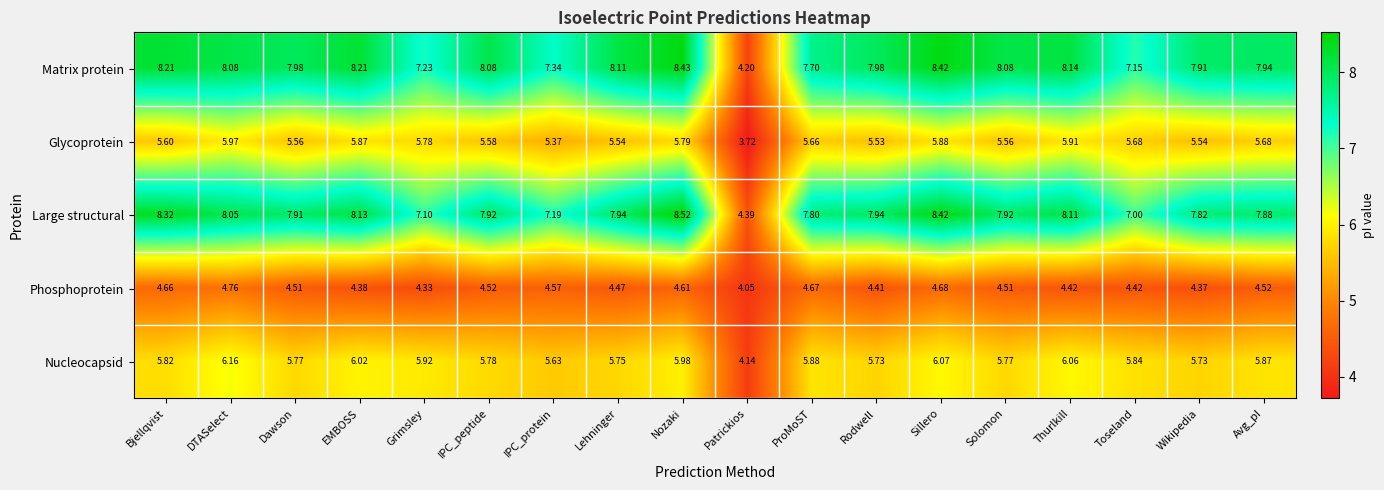

Which category has the highest value in the Nucleocapsid series?

DTASelect